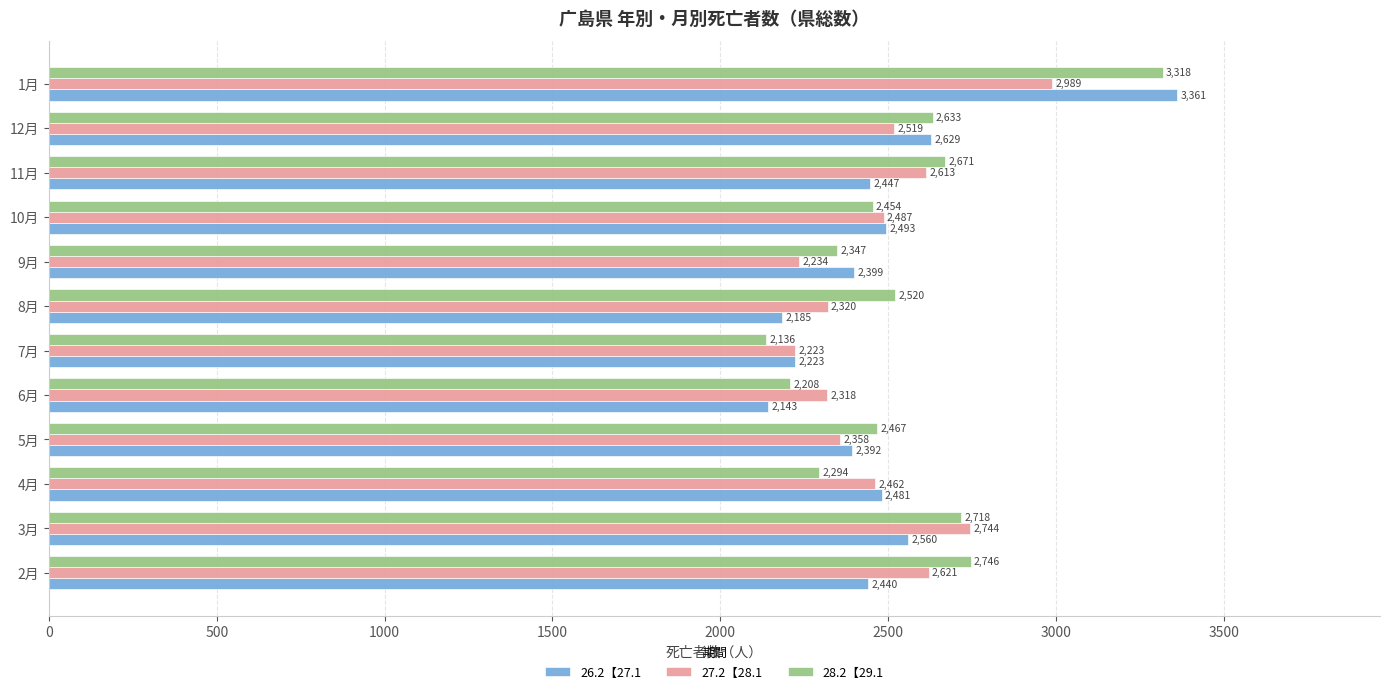

What is the sum of the 27.2【28.1 values at 4月 and 11月?

5075